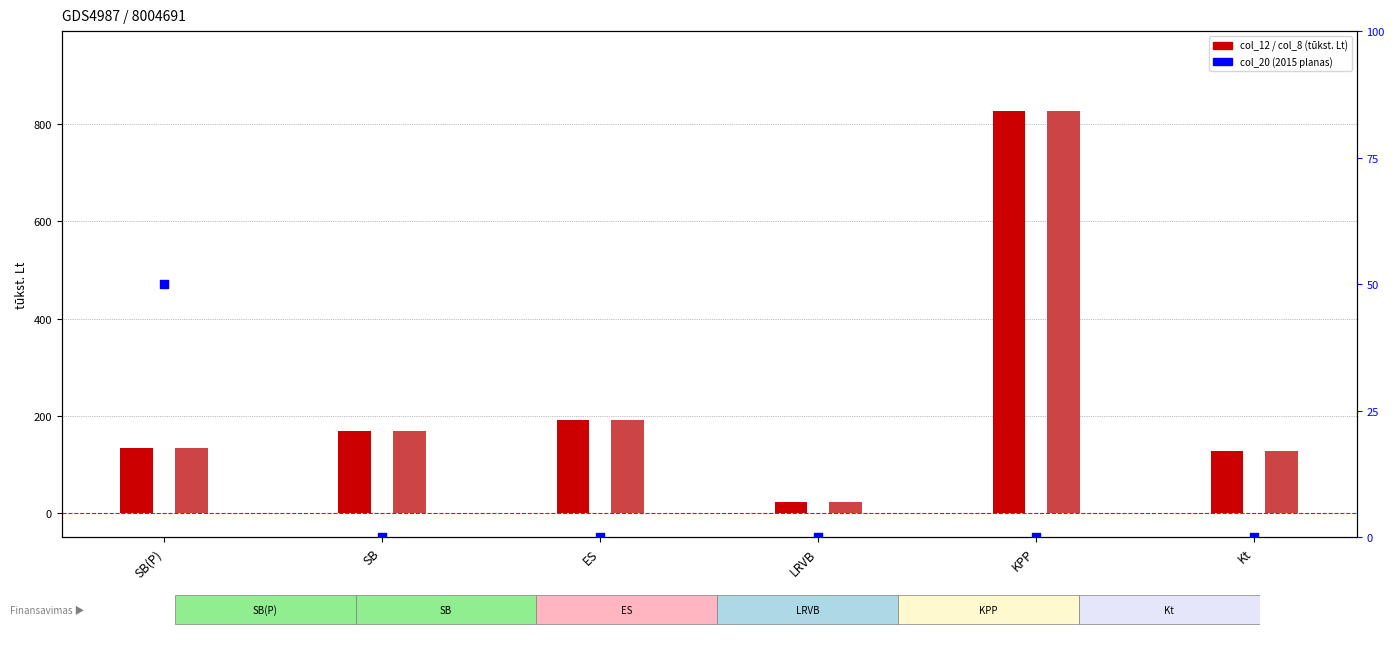

At which category is the sum across all series the highest?

KPP